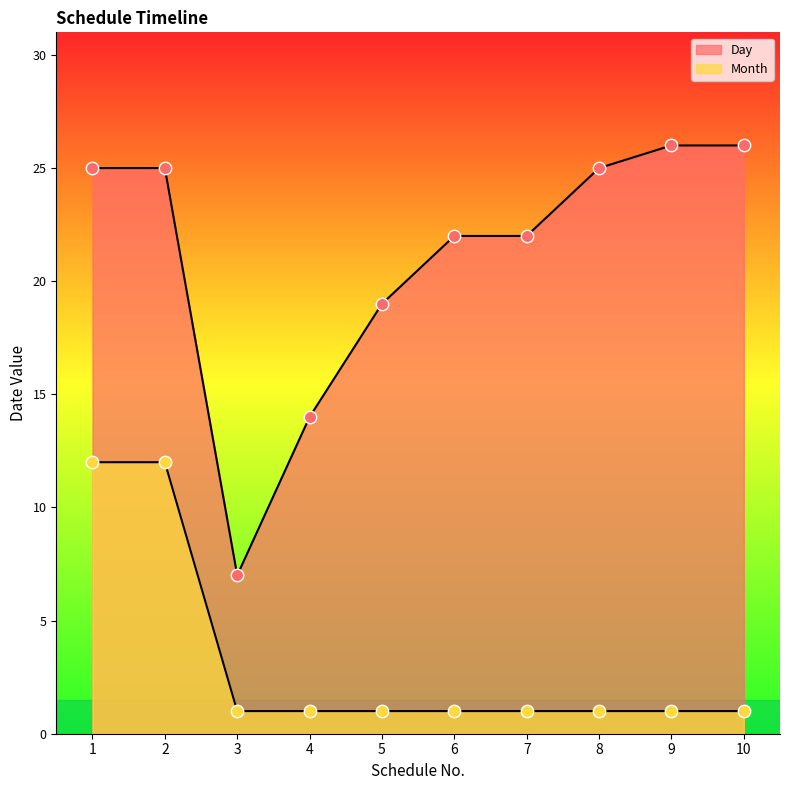

Which series has the largest total across all categories?

Day